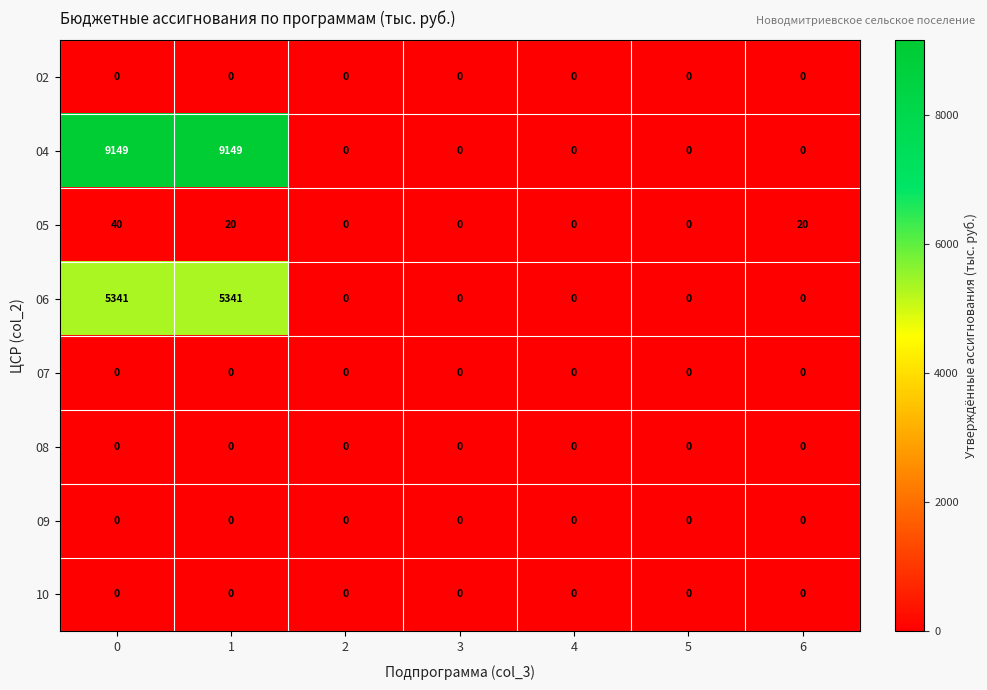

At how many categories does at least one series exceed 4727?

2